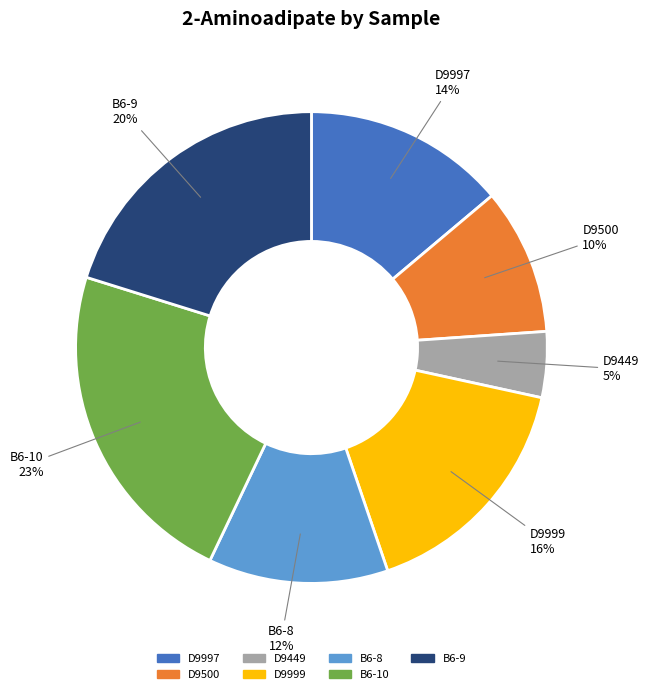

To the nearest percent, what percentage of the pie is D9997?

14%